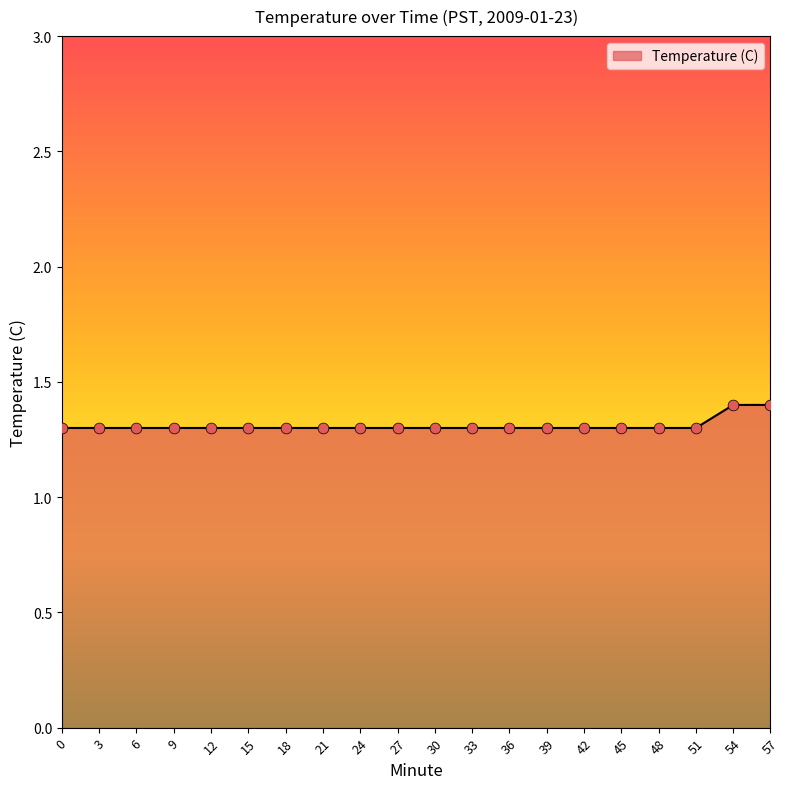

Approximately how many times larger is the value at 0 compared to 18?

1.0